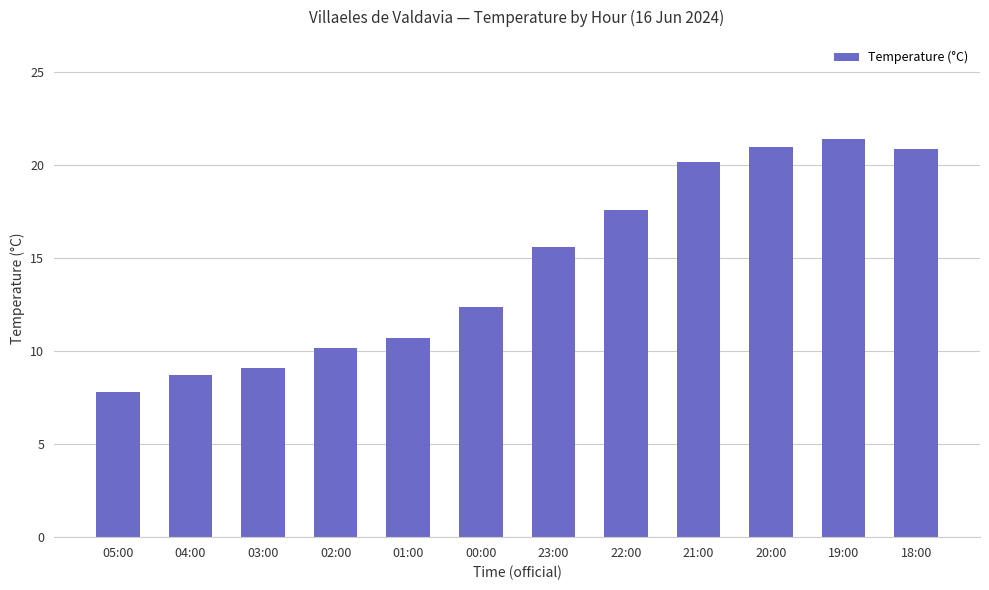

True or false: the data shows 20.9 at 18:00.

True